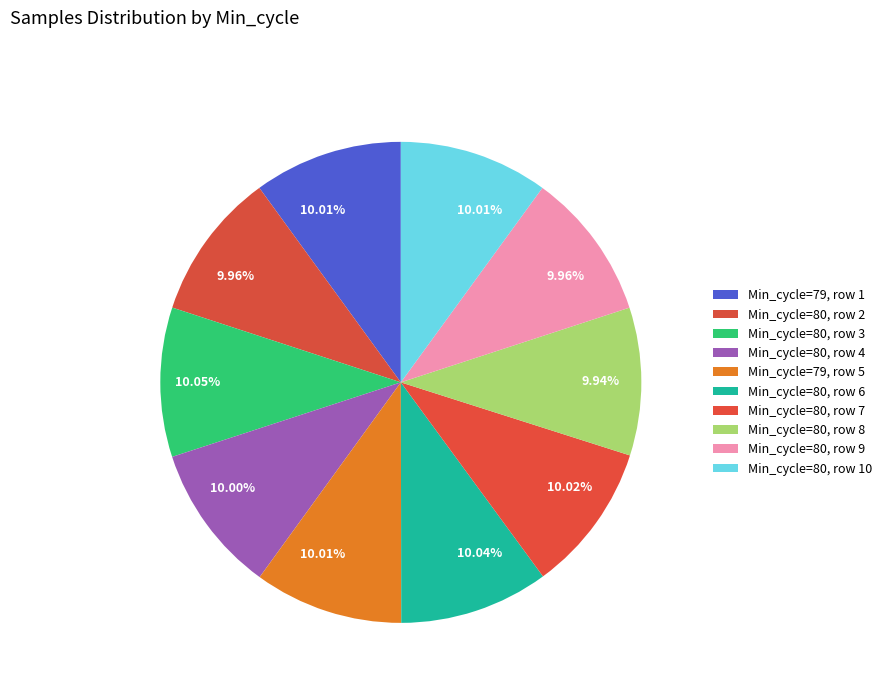

How many slices are in this pie chart?

10